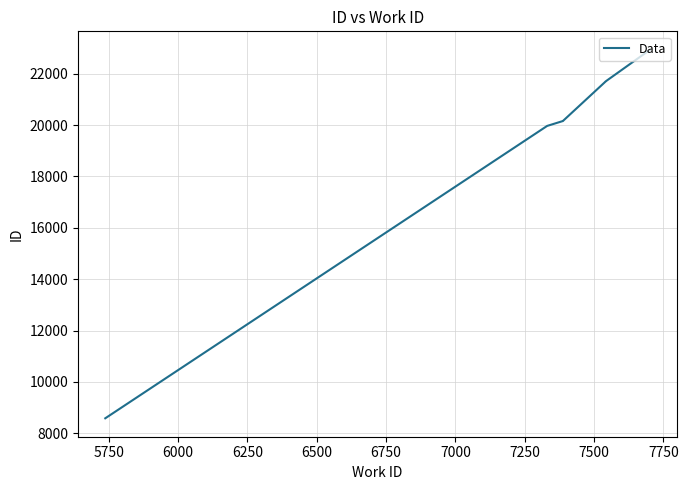

How many lines are shown in the chart?

1